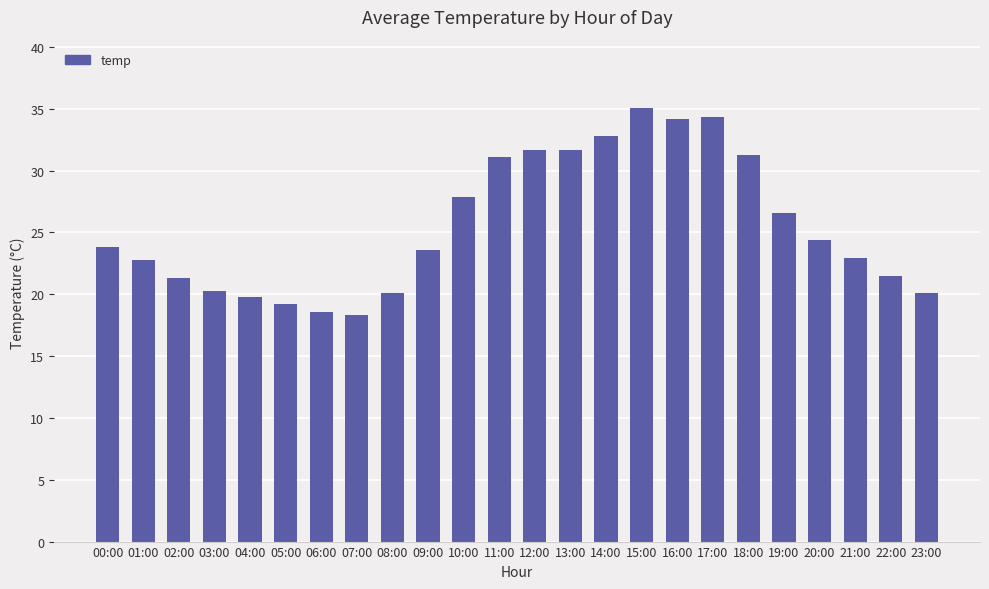

What is the label of the 11th bar from the right?

13:00